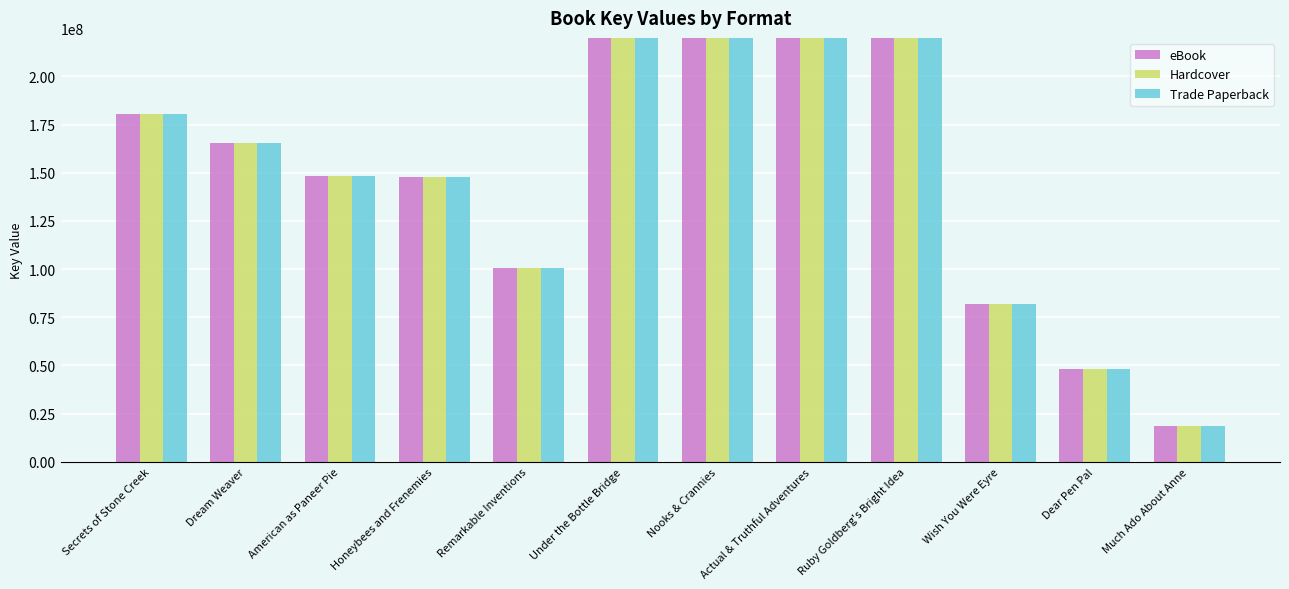

The eBook series shows 121576170 at Wish You Were Eyre. True or false?

False